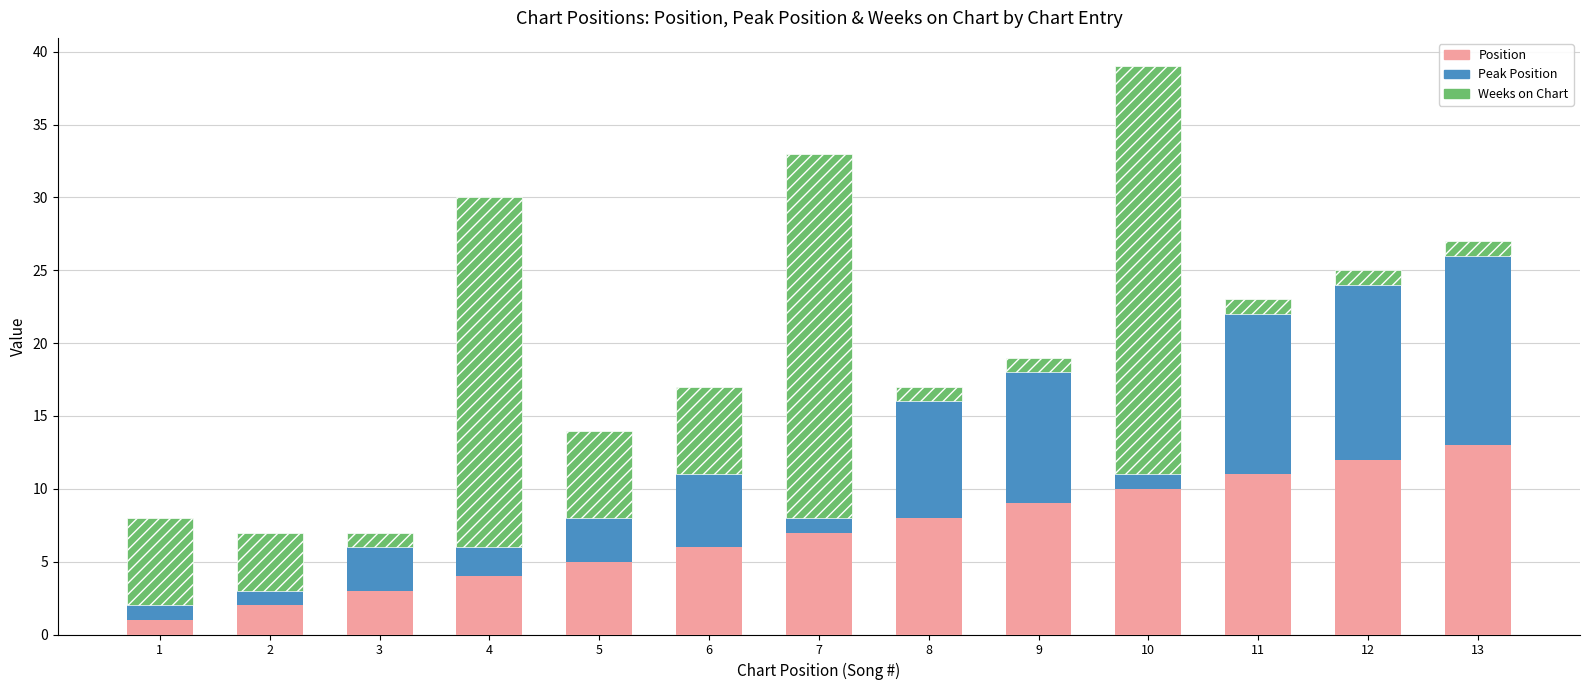

Rank the categories by Position value from highest to lowest.

13, 12, 11, 10, 9, 8, 7, 6, 5, 4, 3, 2, 1